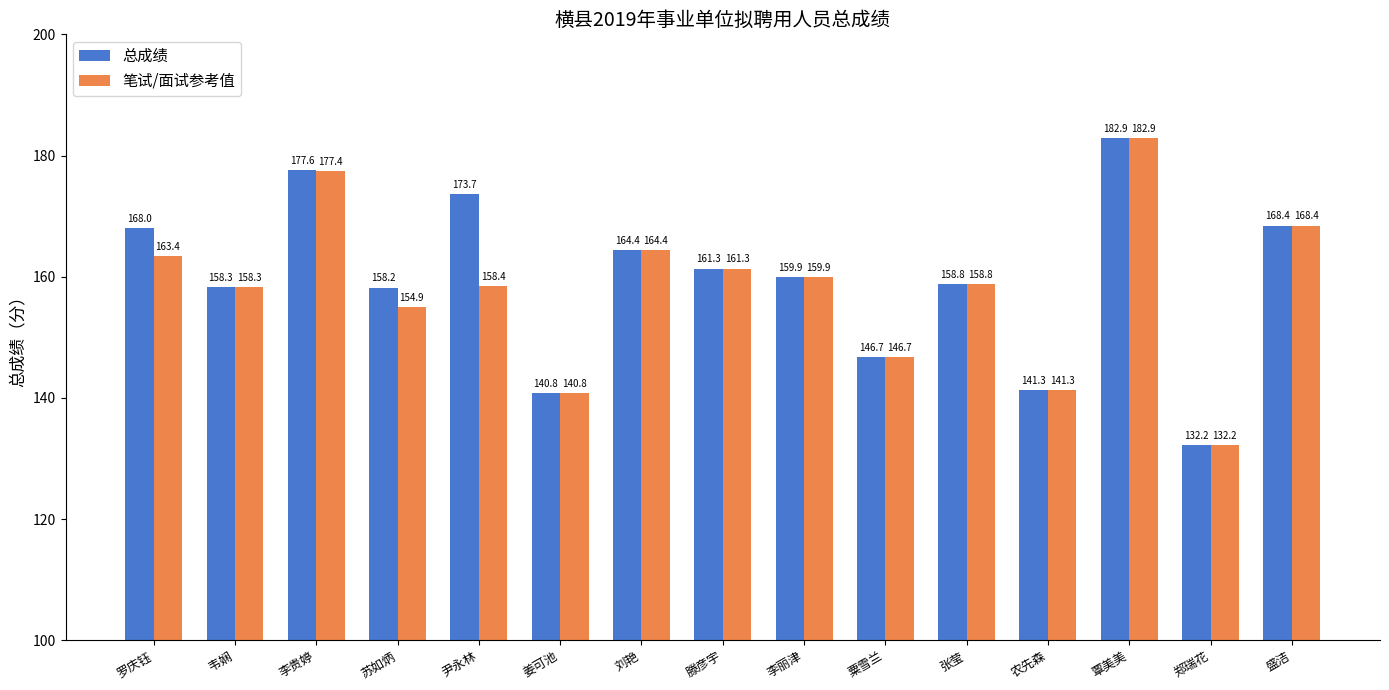

What position from the right is 韦娴?

14